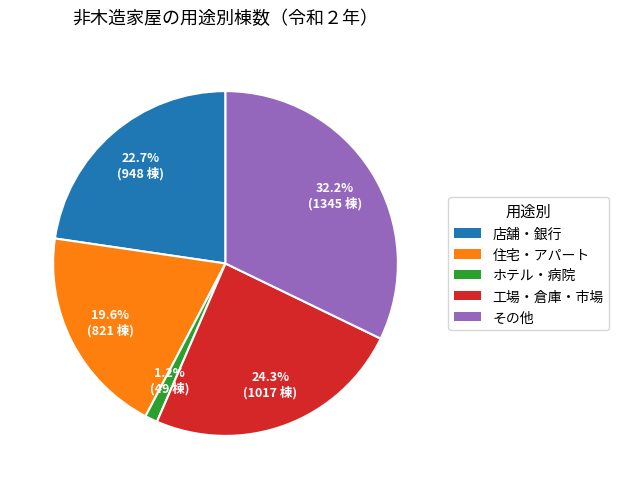

The ホテル・病院 slice represents 11% of the pie. True or false?

False